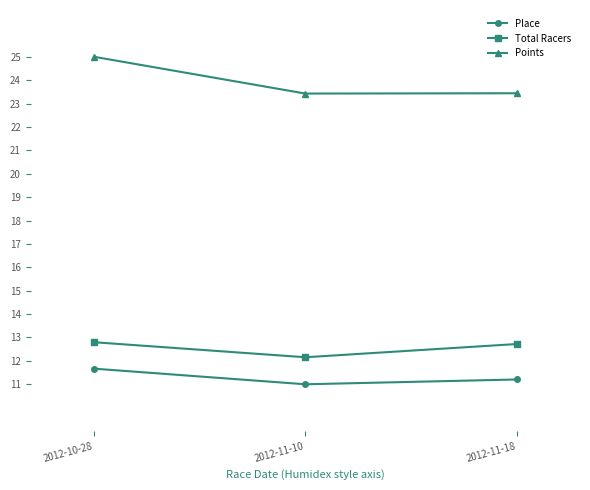

The value of Place at 2012-11-10 is 4.2. True or false?

False